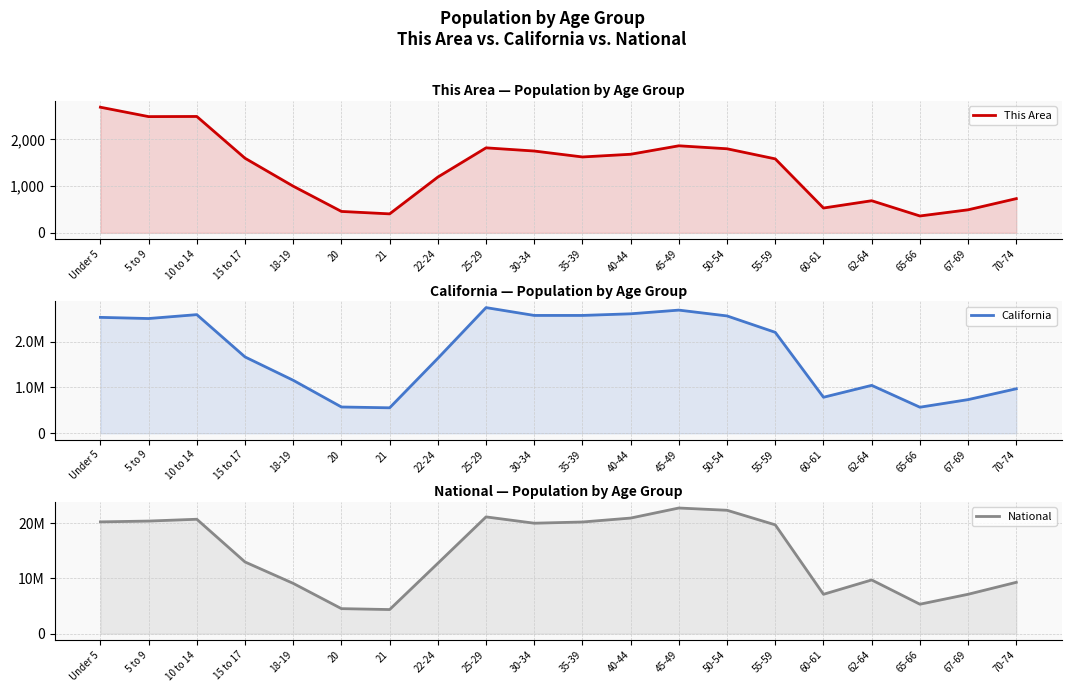

Reading left to right, what are all the values shown in this chart?

This Area: Under 5=2687	5 to 9=2486	10 to 14=2489	15 to 17=1596	18-19=998	20=458	21=406	22-24=1193	25-29=1818	30-34=1750	35-39=1623	40-44=1681	45-49=1862	50-54=1798	55-59=1582	60-61=531	62-64=687	65-66=361	67-69=493	70-74=732
California: Under 5=2531333	5 to 9=2505839	10 to 14=2590930	15 to 17=1666938	18-19=1157002	20=573642	21=555775	22-24=1636532	25-29=2744409	30-34=2573468	35-39=2573579	40-44=2609131	45-49=2689819	50-54=2562552	55-59=2204296	60-61=786276	62-64=1045921	65-66=568817	67-69=734741	70-74=971778
National: Under 5=20201362	5 to 9=20348657	10 to 14=20677194	15 to 17=12954254	18-19=9086089	20=4519129	21=4354294	22-24=12712576	25-29=21101849	30-34=19962099	35-39=20179642	40-44=20890964	45-49=22708591	50-54=22298125	55-59=19664805	60-61=7113727	62-64=9704197	65-66=5319902	67-69=7115361	70-74=9278166